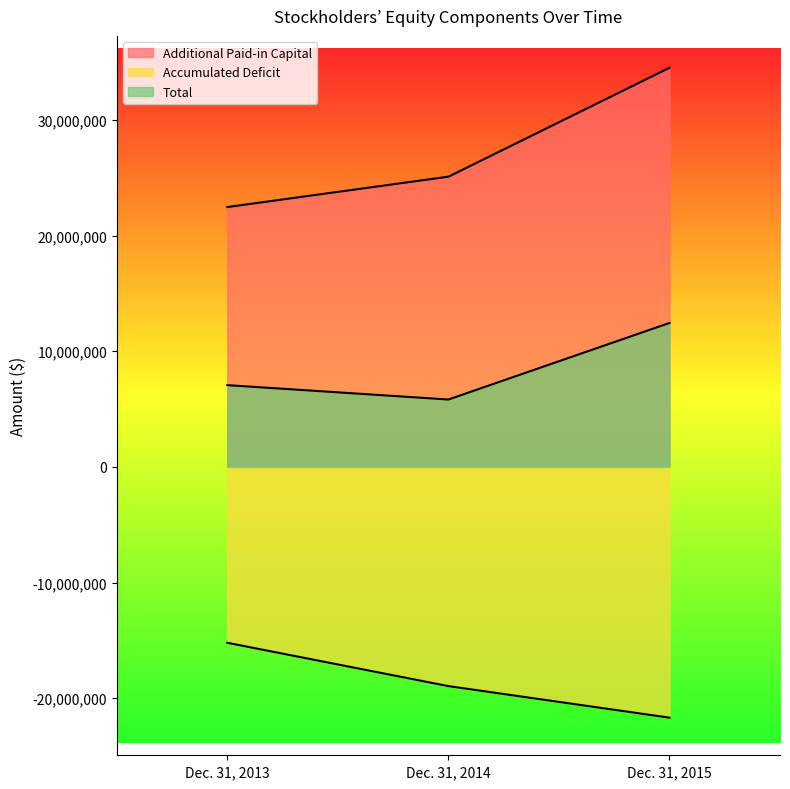

What is the lowest value of the Accumulated Deficit series?

-21682437